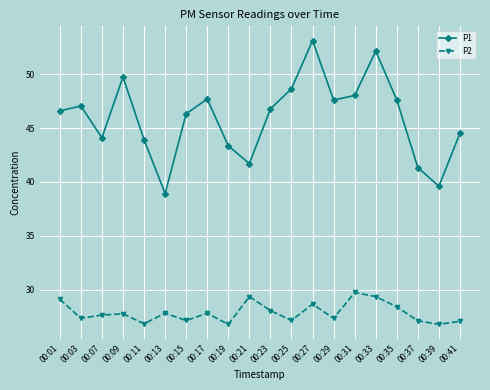

At how many categories does at least one series exceed 51?

2